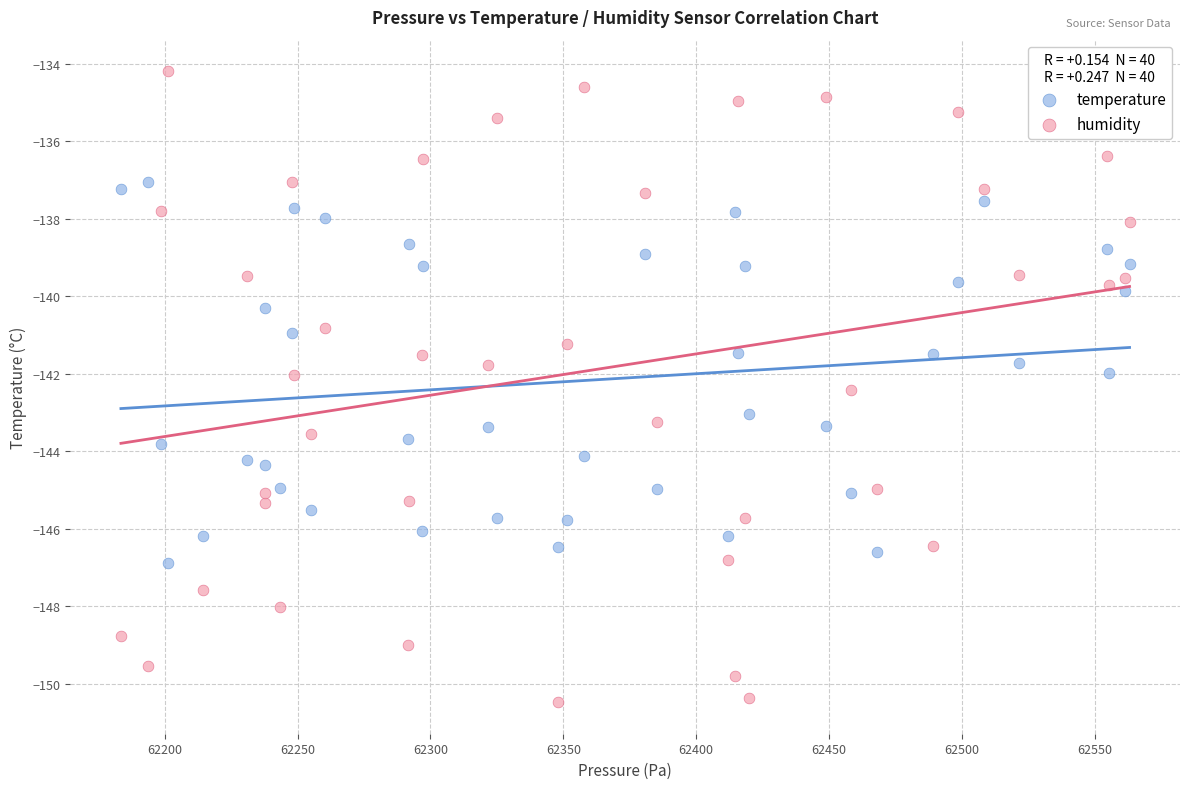

Which series has the largest Y range (max minus min)?

humidity